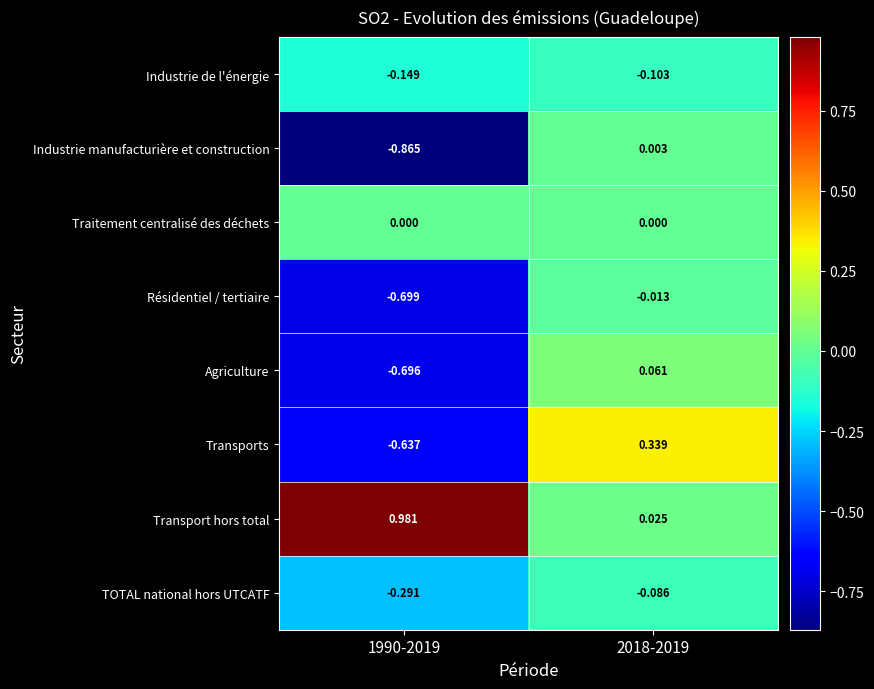

At how many categories does at least one series exceed 0?

2